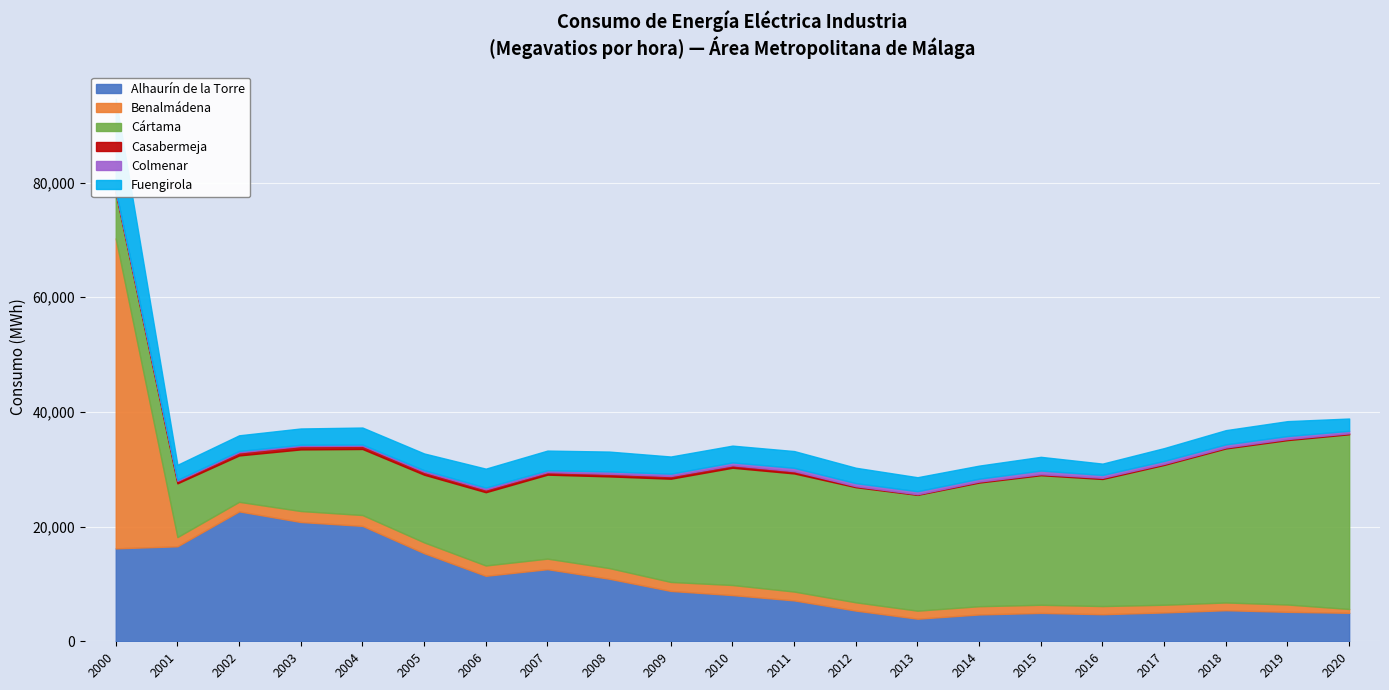

Rank the series at 2014 from lowest to highest value.

Casabermeja, Colmenar, Benalmádena, Fuengirola, Alhaurín de la Torre, Cártama